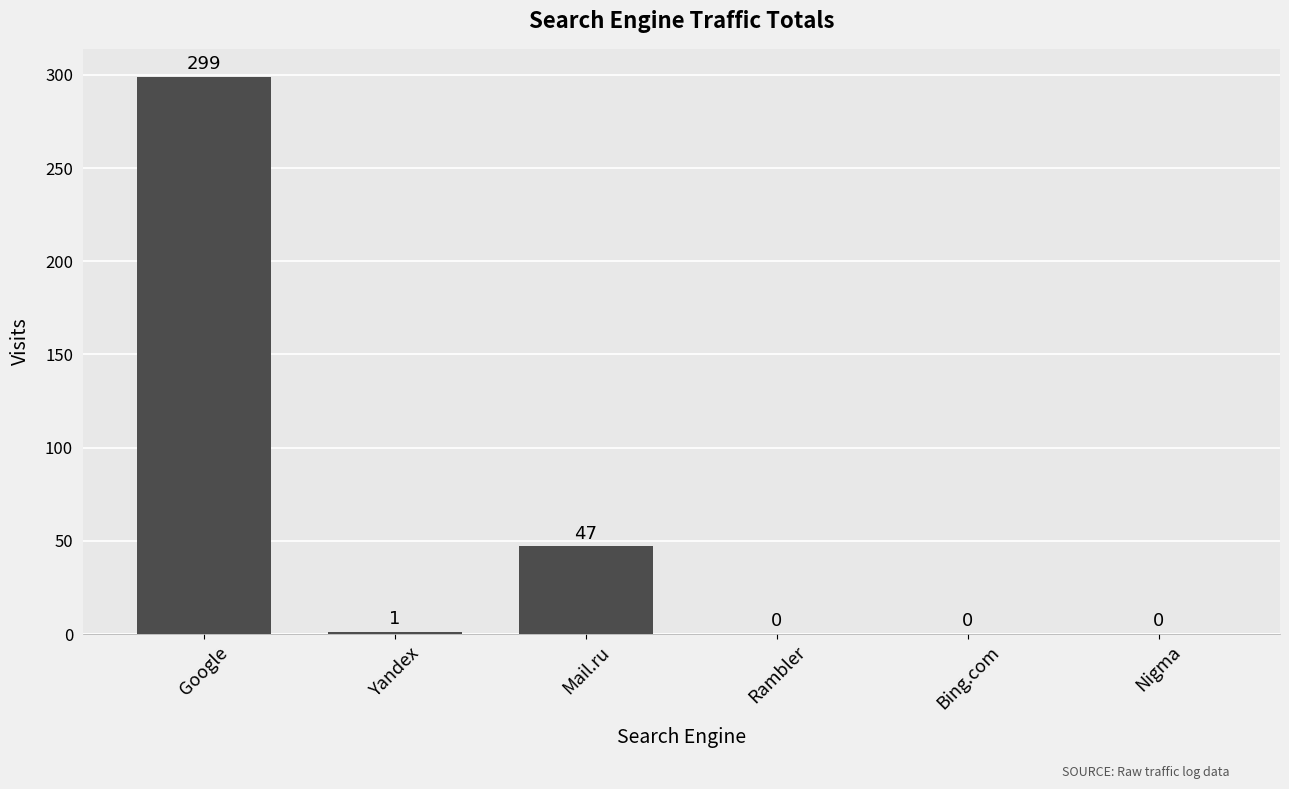

Between Rambler and Yandex, which is larger?

Yandex